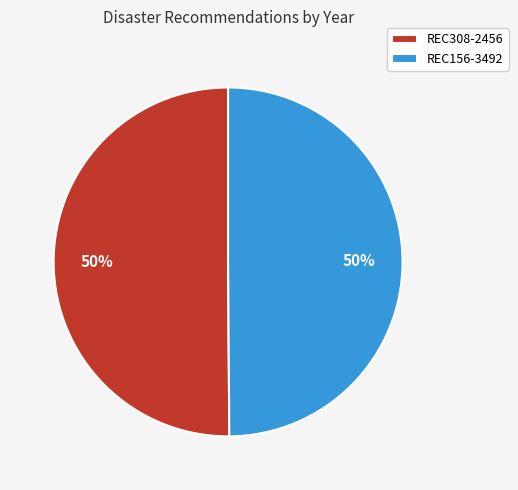

What is the ratio of the value at REC308-2456 to the value at REC156-3492?

1.0